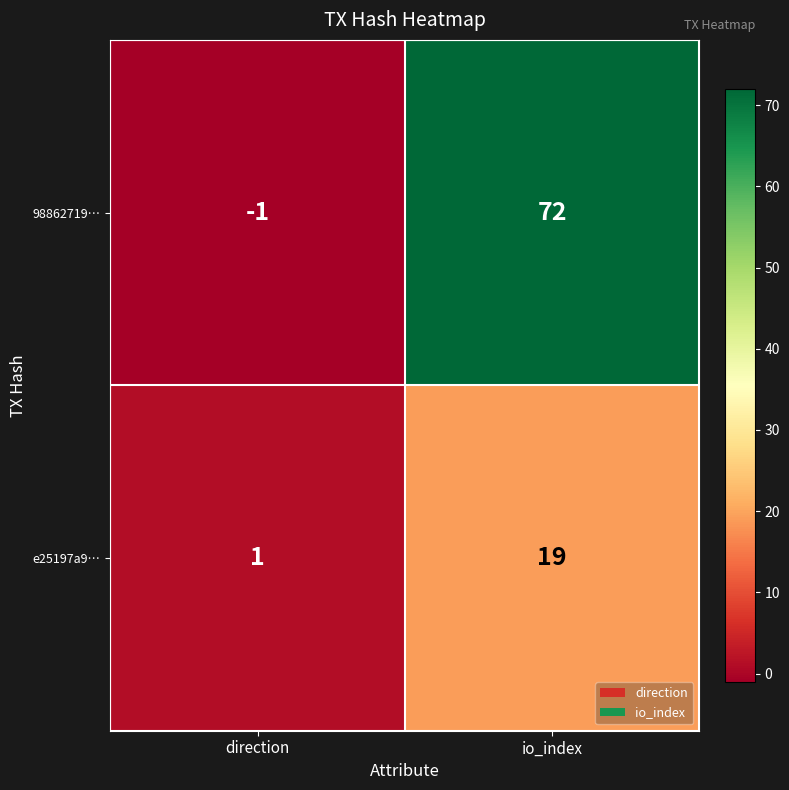

What is the average value of the 98862719… series?

36